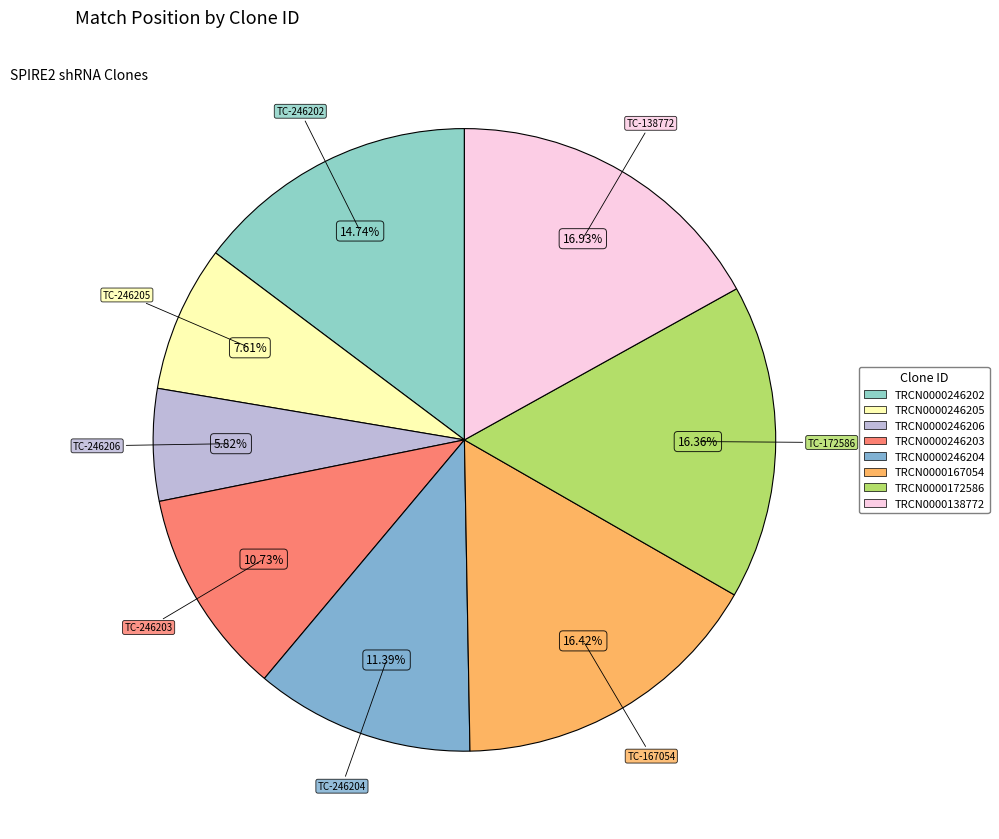

To the nearest percent, what is the difference between the TRCN0000246206 and TRCN0000246205 slice percentages?

2%